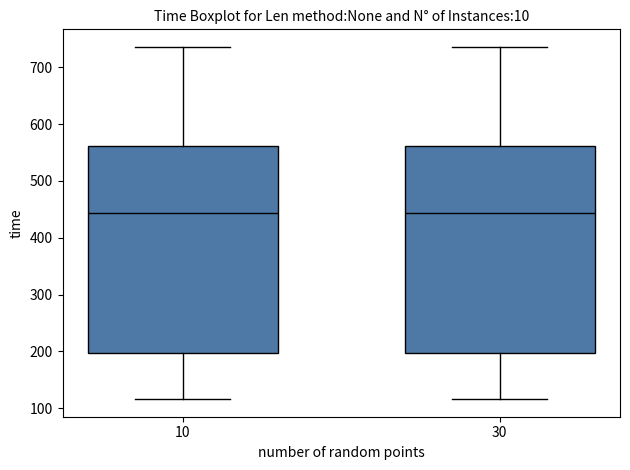

Reading left to right, transcribe this box plot: for each box, give where its median line is, the range the box spans, and where its two whiskers end, as read against the y-axis. The values are not printed on the chart, so give them approximately, as read against the axis.

10: median 440, box 200 to 560, whiskers 120 to 740
30: median 440, box 200 to 560, whiskers 120 to 740